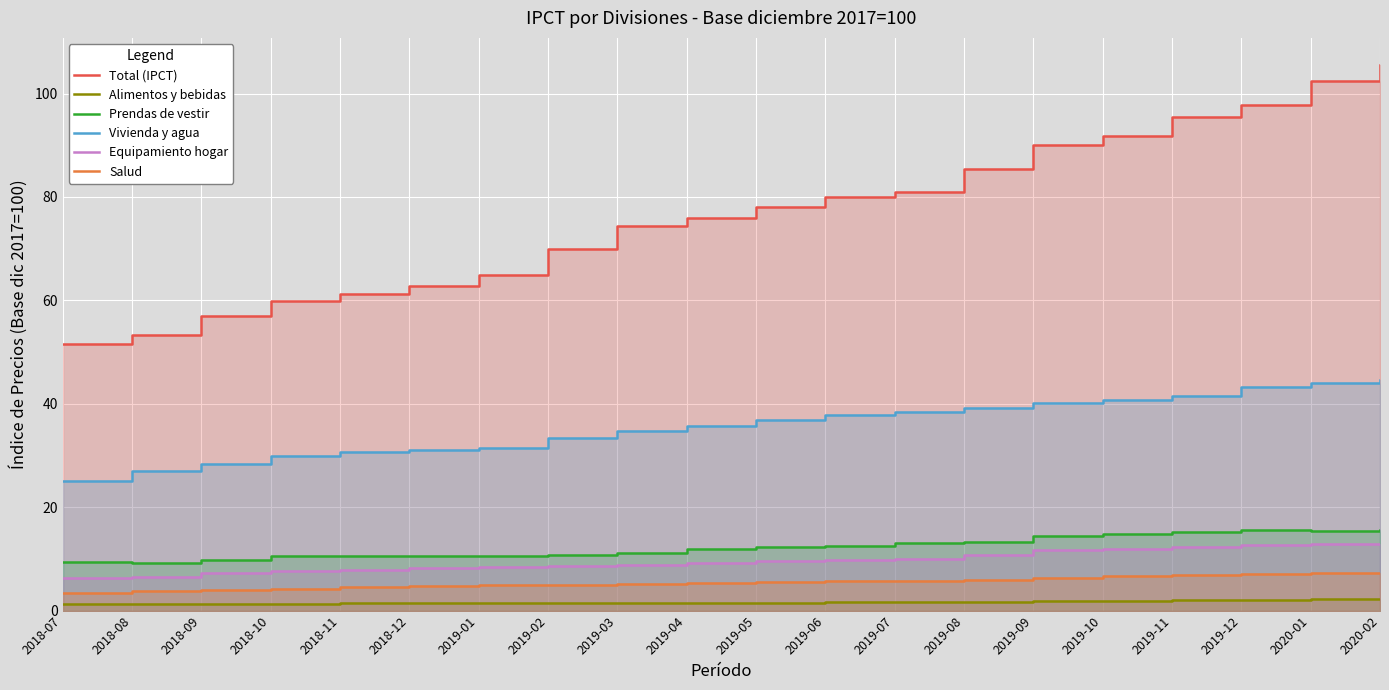

How many series are shown in this chart?

6